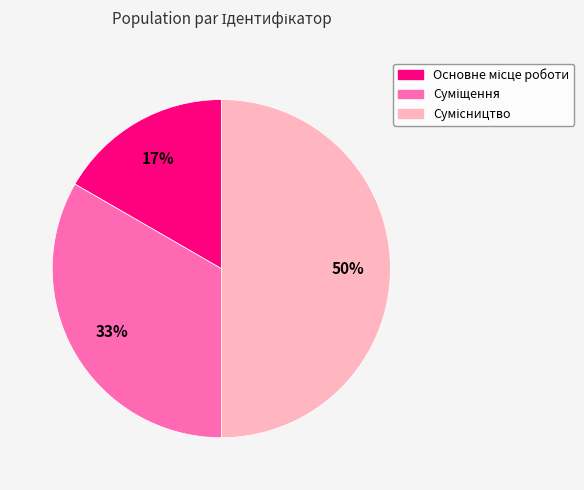

To the nearest percent, what is the difference between the largest and smallest slice percentages?

33%